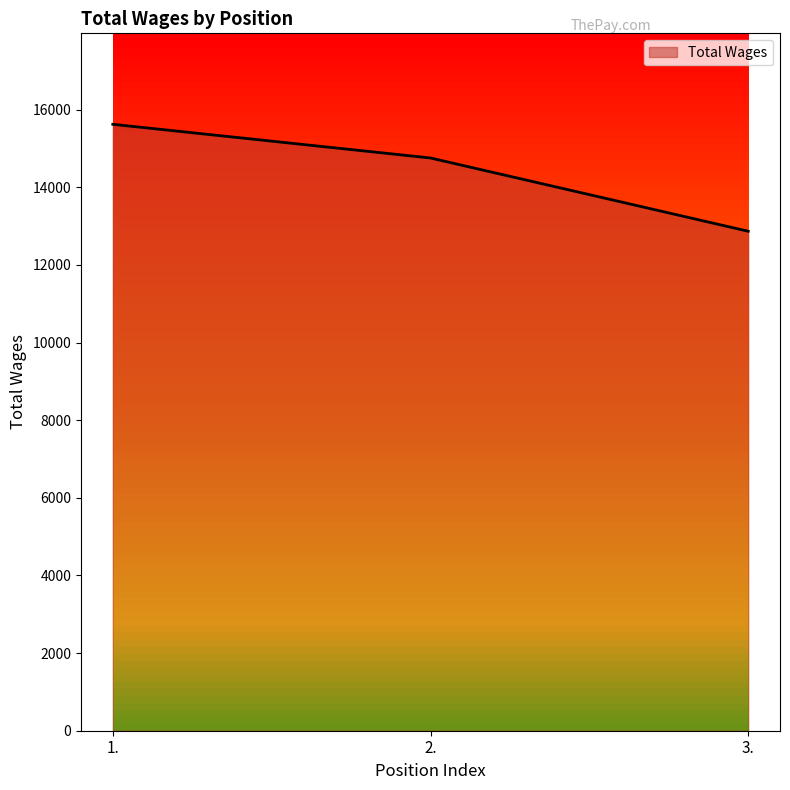

What is the sum of the values at 3. and 1.?

28489